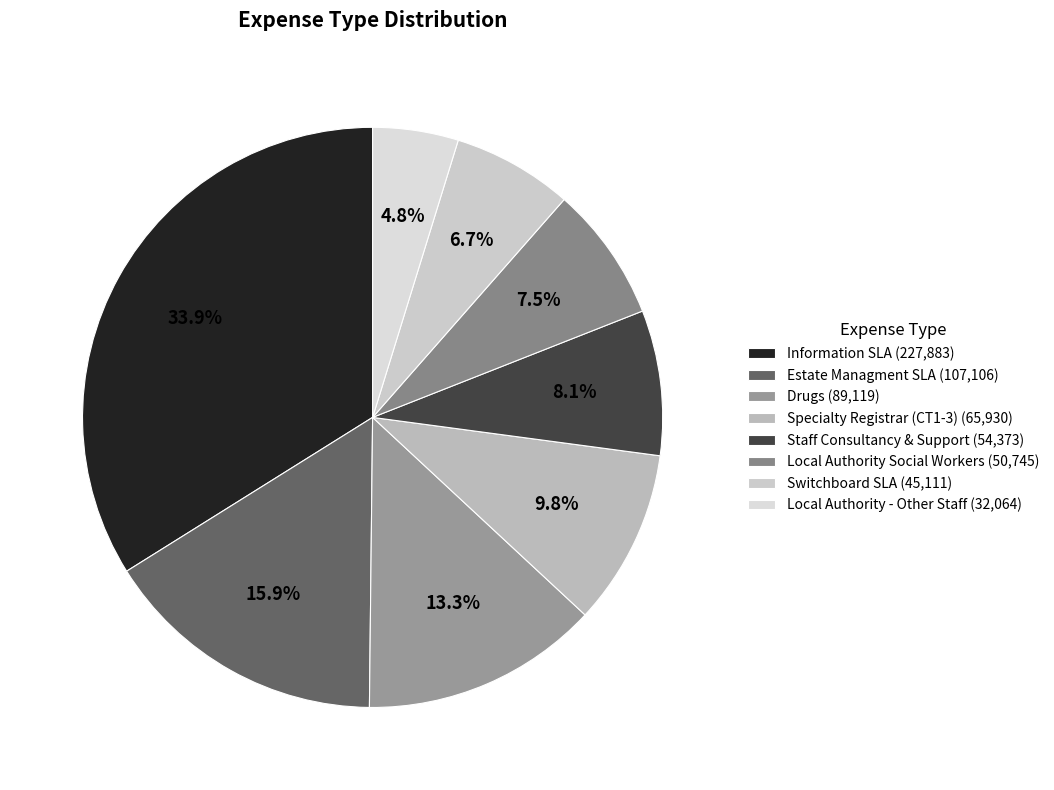

The Staff Consultancy & Support slice represents 1% of the pie. True or false?

False